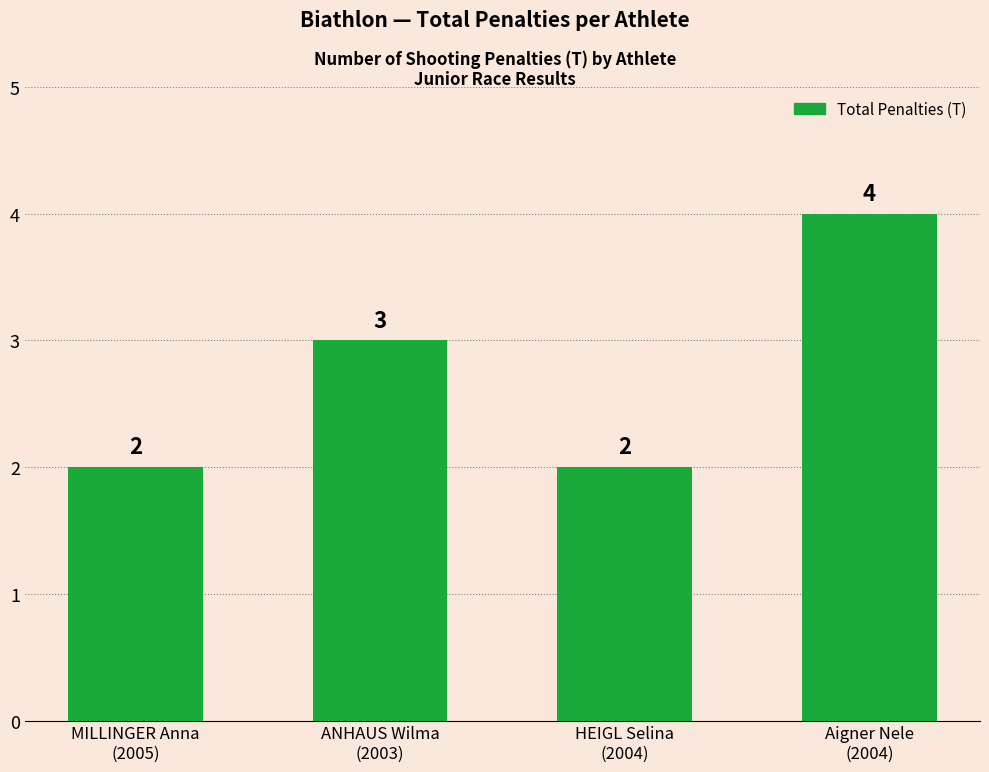

Reading left to right, transcribe all the data shown in this chart.

MILLINGER Anna
(2005)=2	ANHAUS Wilma
(2003)=3	HEIGL Selina
(2004)=2	Aigner Nele
(2004)=4